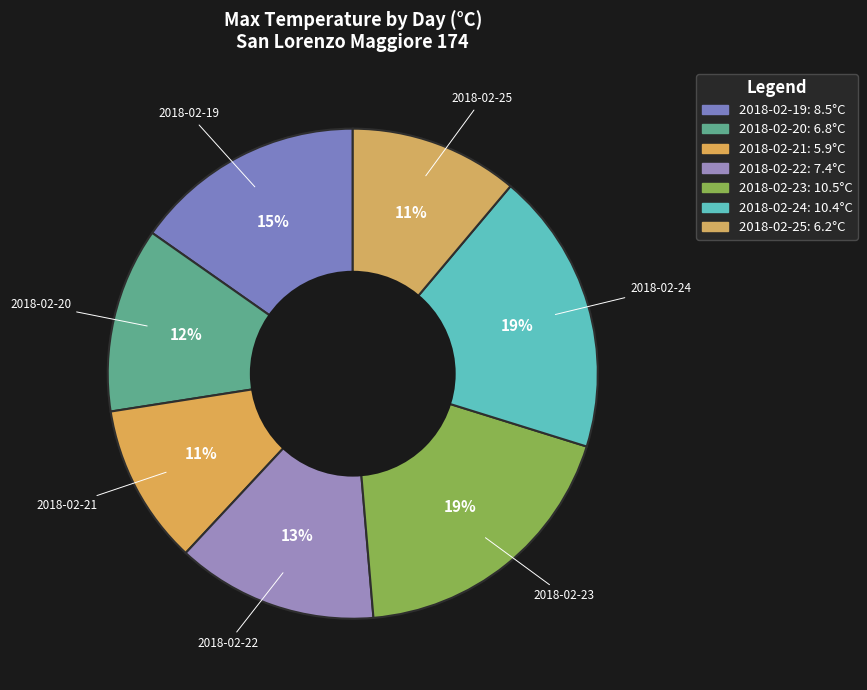

To the nearest percent, what is the average slice percentage?

14%